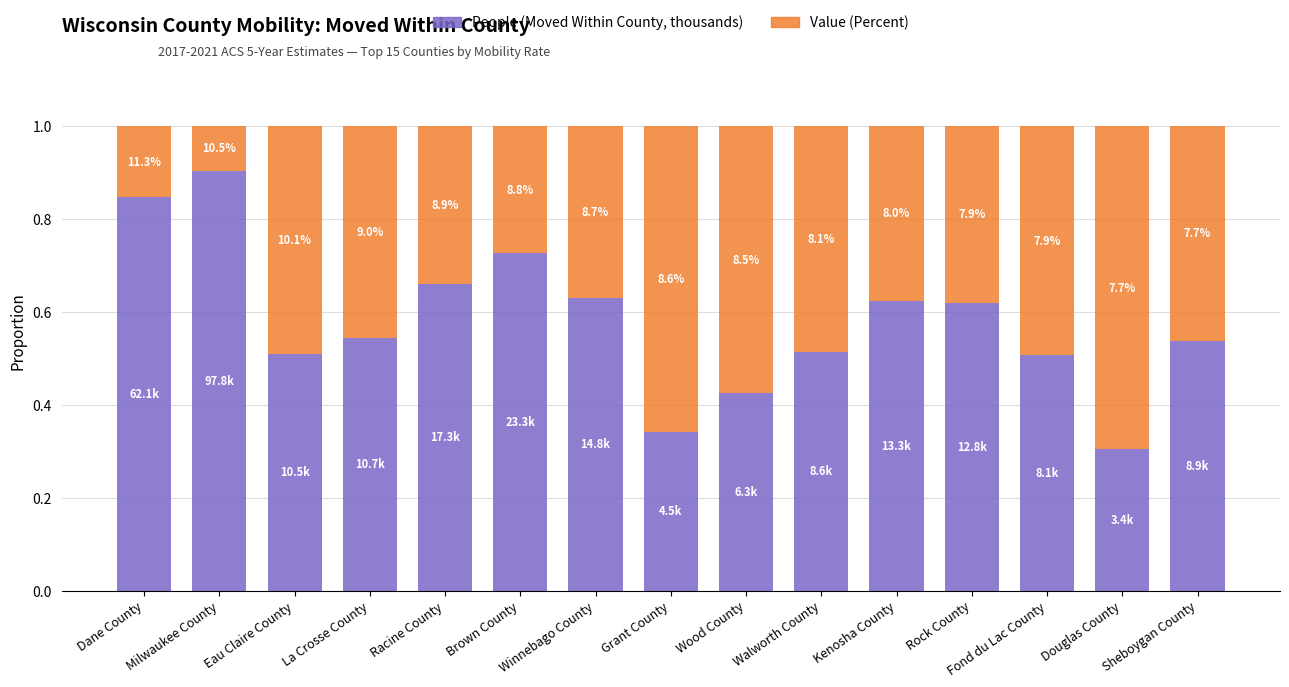

Is it true that People (Moved Within County, thousands) equals 0.4 at Brown County?

False